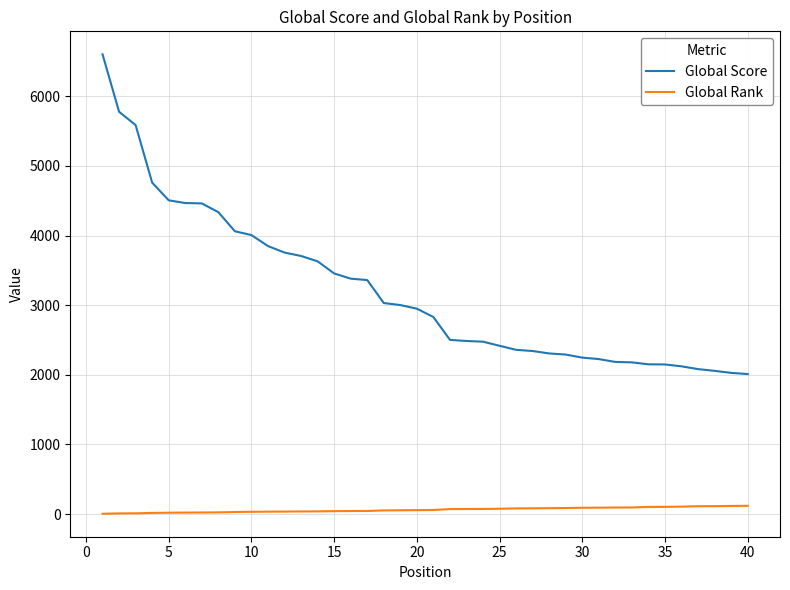

True or false: Global Rank and Global Score cross at least once.

False